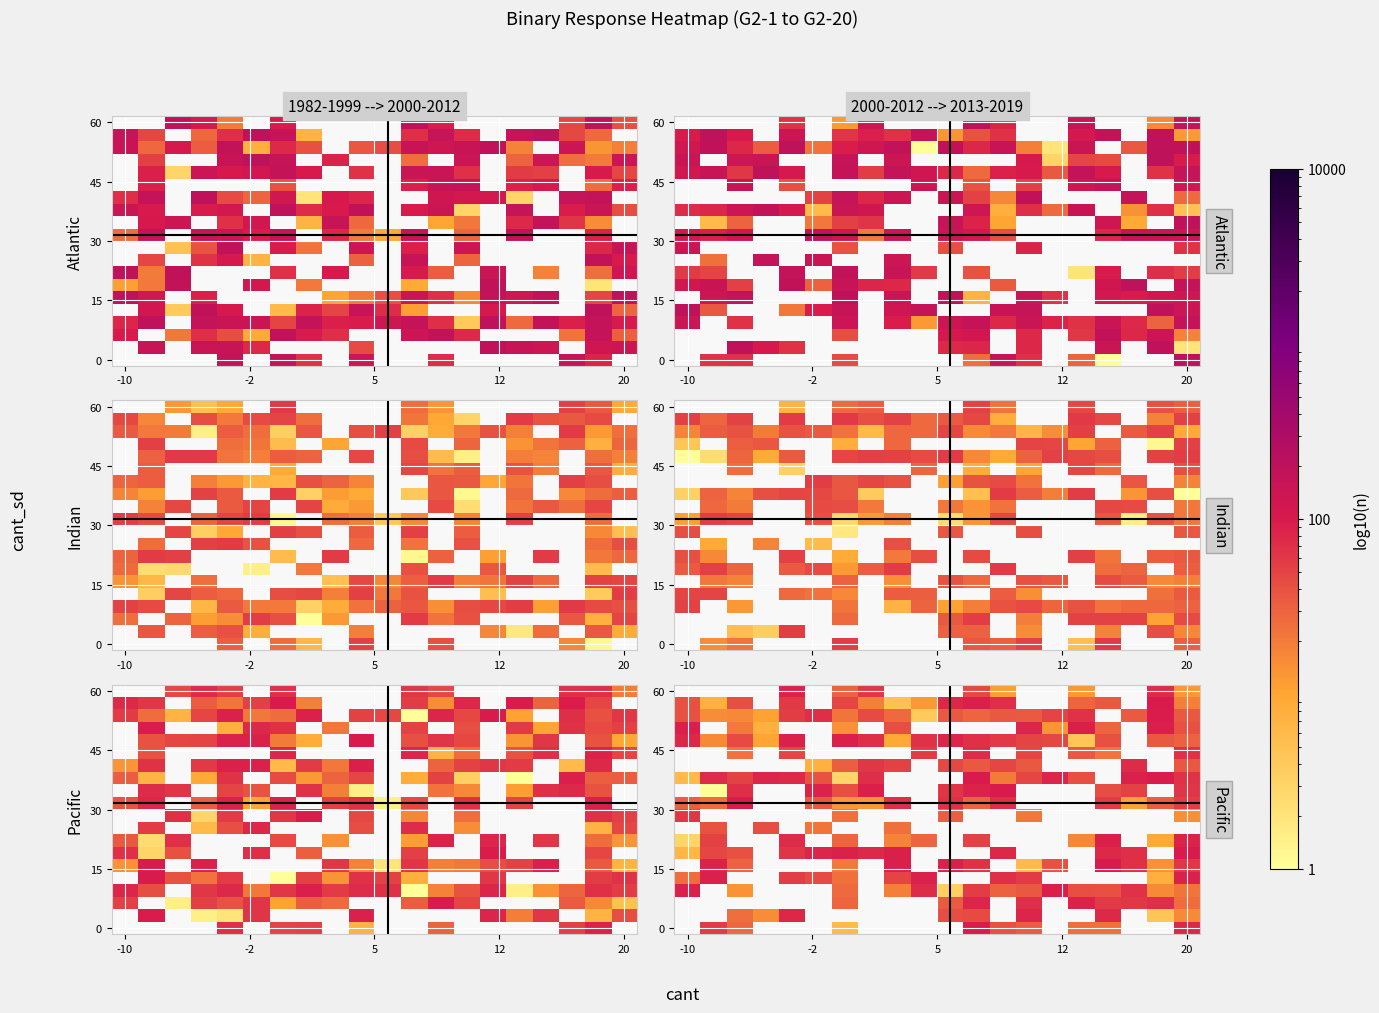

Which label corresponds to the largest value in the chart?

18